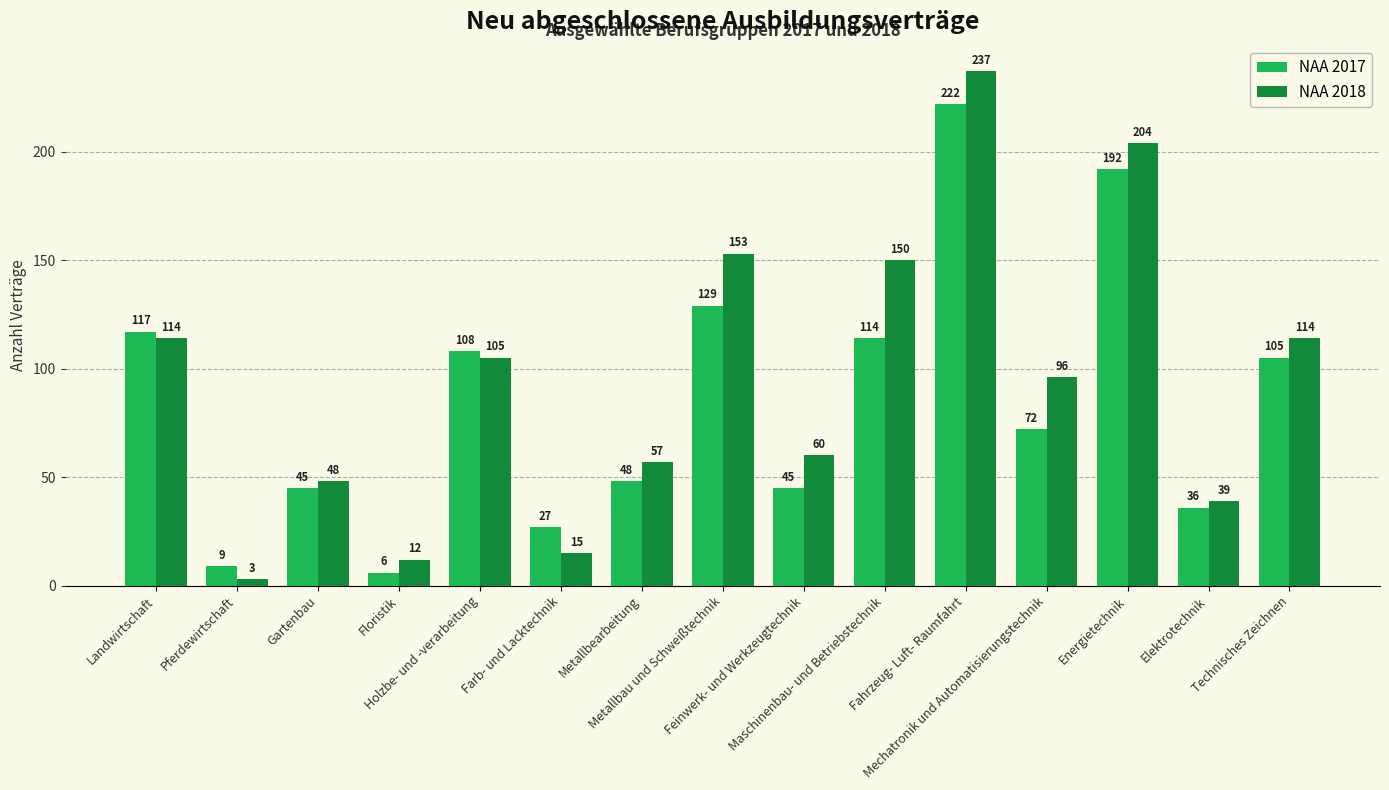

True or false: NAA 2017 has a value of 45 at Feinwerk- und Werkzeugtechnik.

True